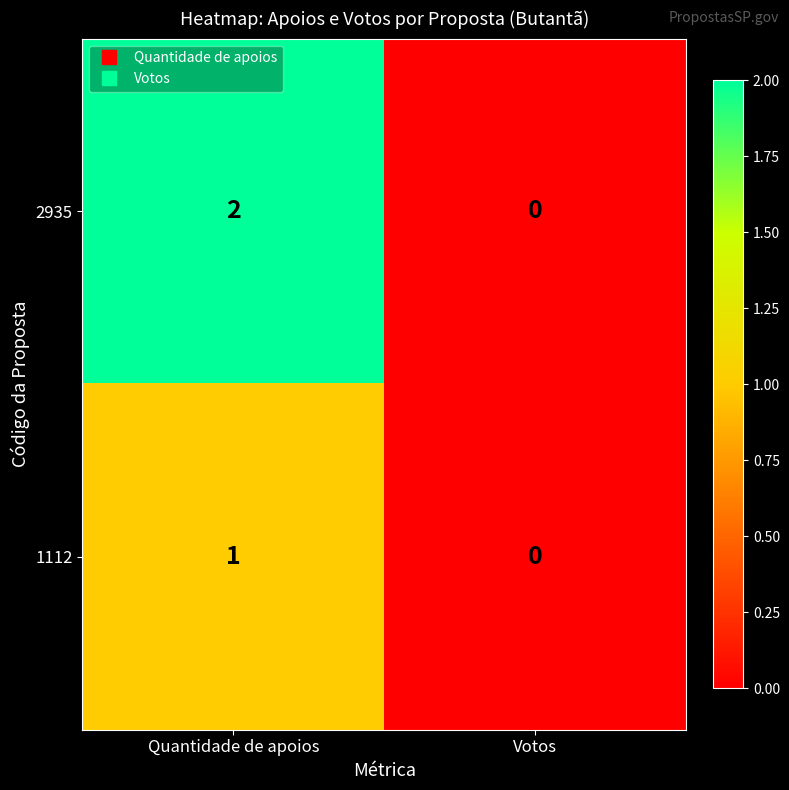

At which label is 1112 closest to 0?

Votos